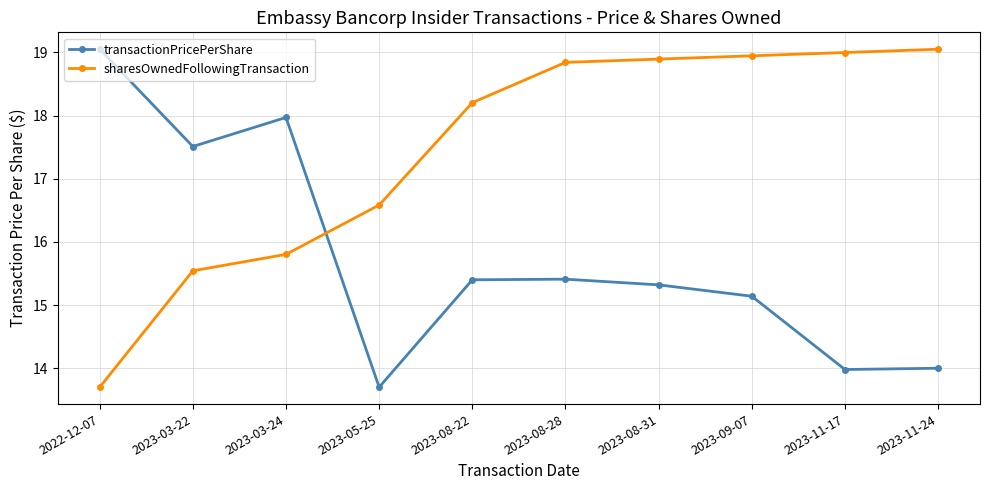

Which series has the largest total across all categories?

sharesOwnedFollowingTransaction